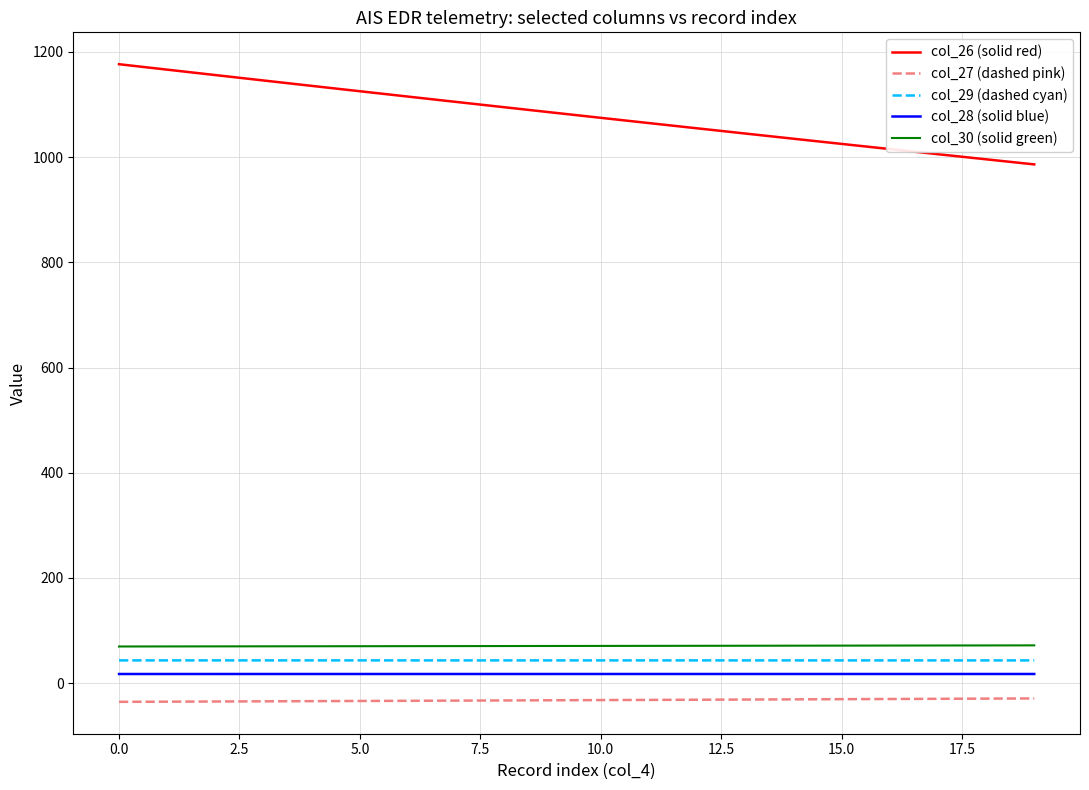

Is this an area chart (filled region under the line)?

No